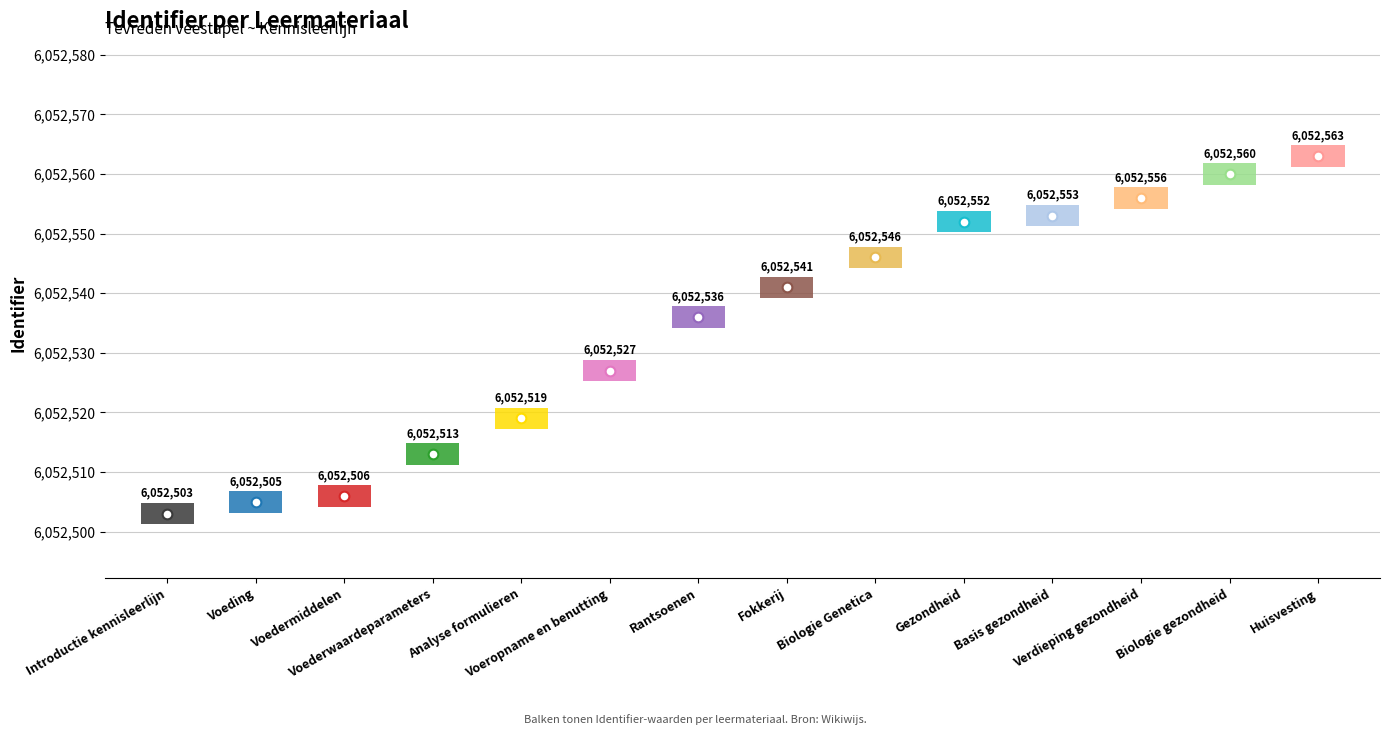

Does the chart display data point markers on the line(s)?

No